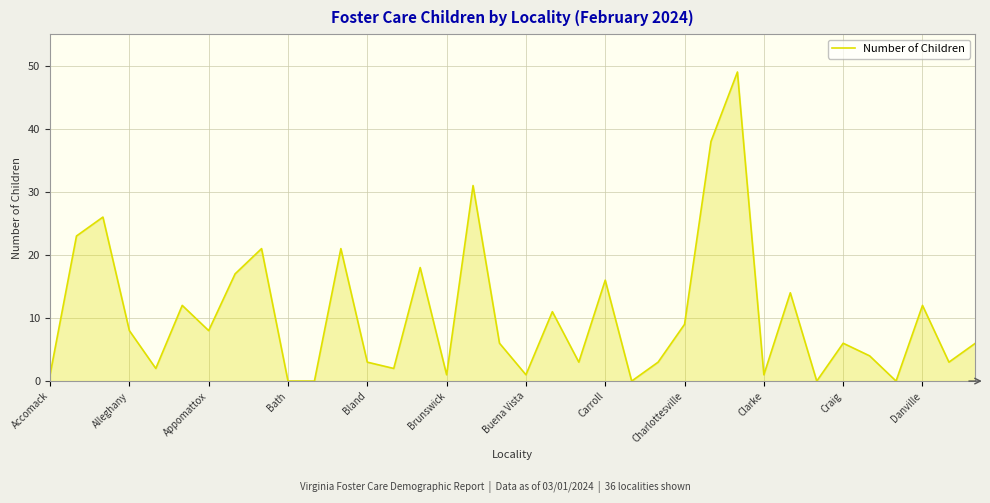

What is the maximum value shown in the chart?

49